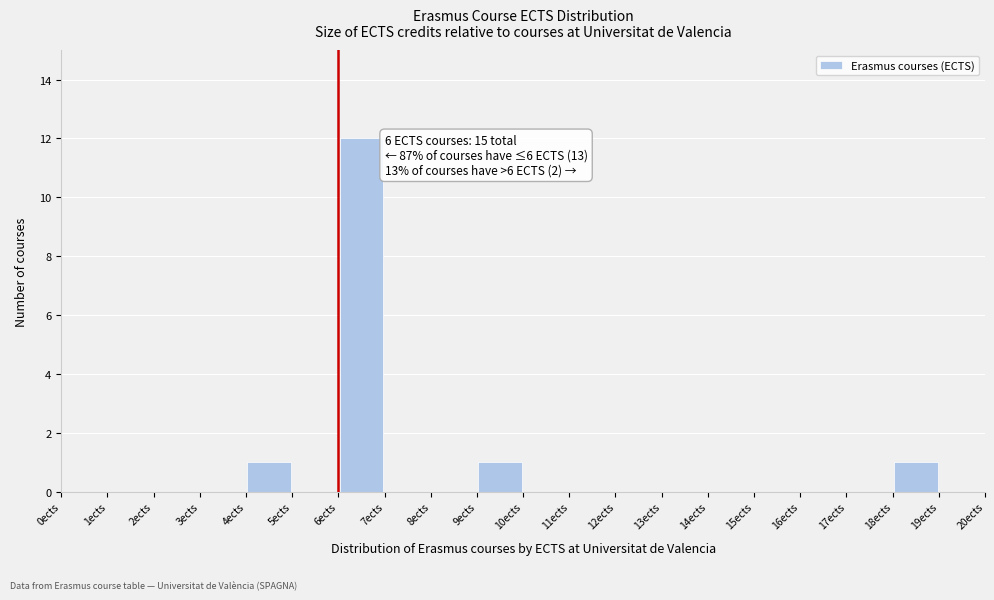

Over which range of the x-axis is the bar tallest?

6 to 7